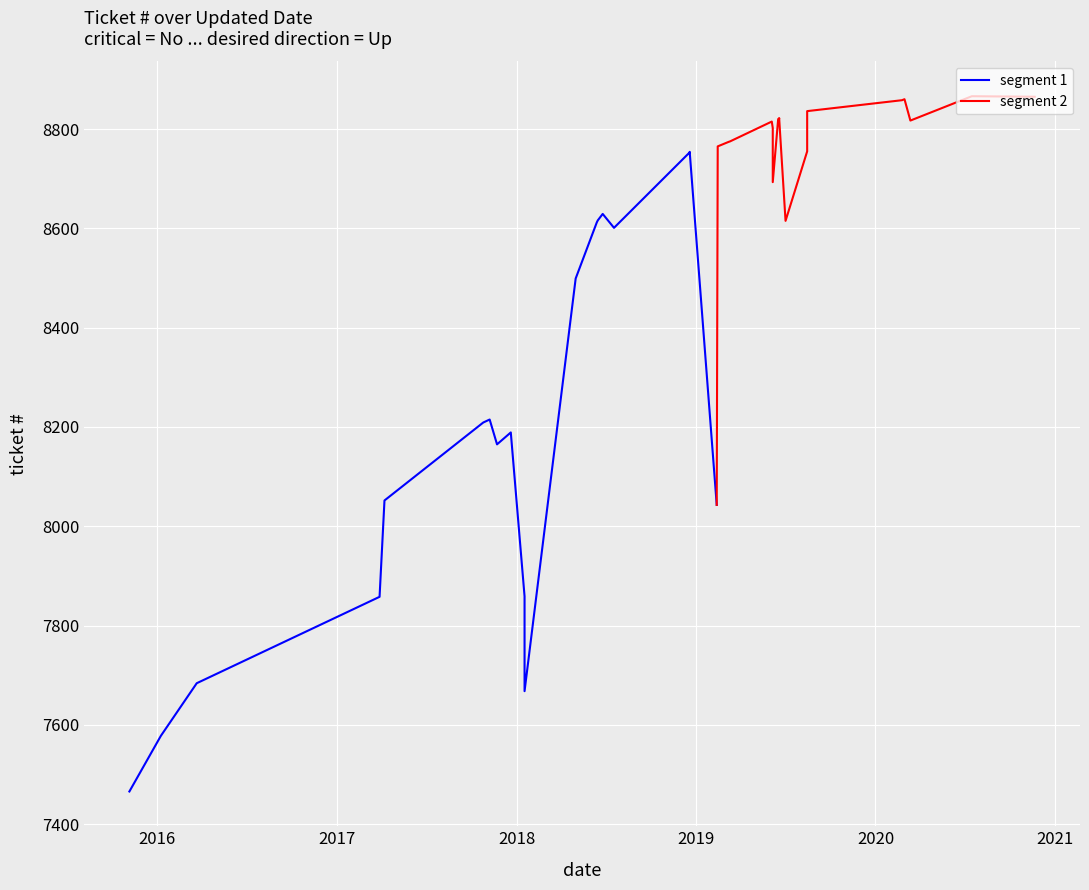

Count the number of values greater than 8693.

17